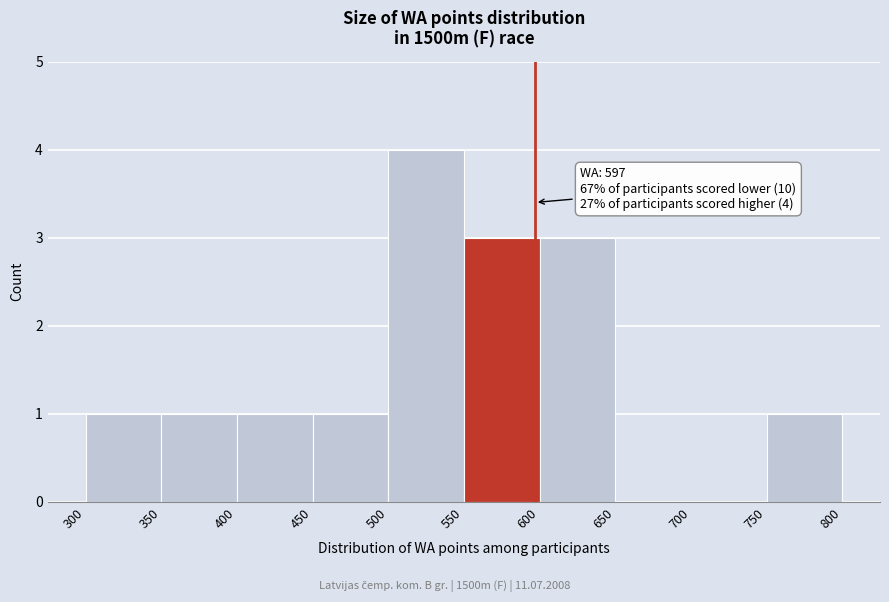

Over which range of the x-axis is the bar tallest?

500 to 550